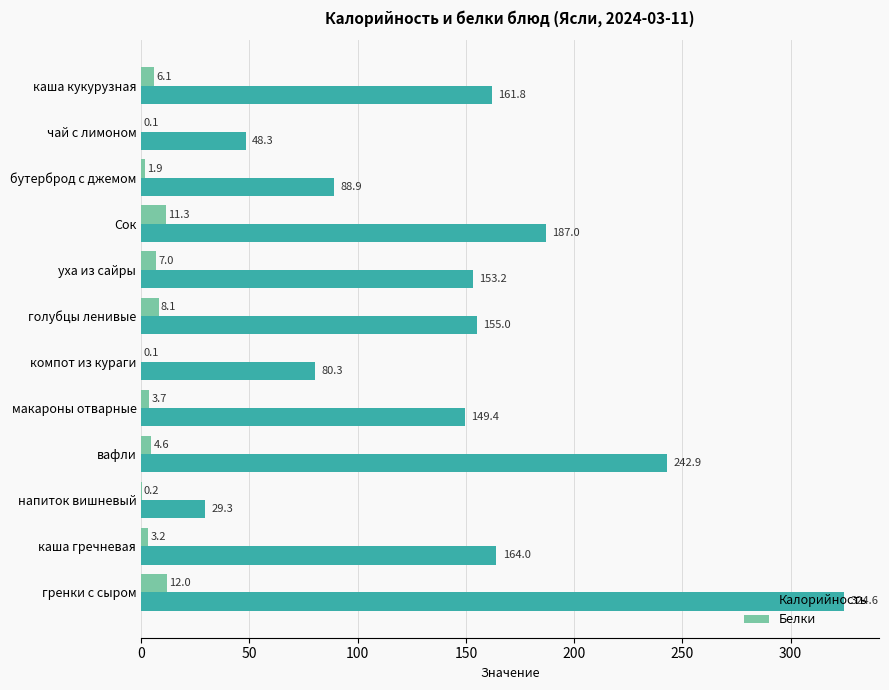

Between Сок and макароны отварные, which series saw the biggest shift?

Калорийность